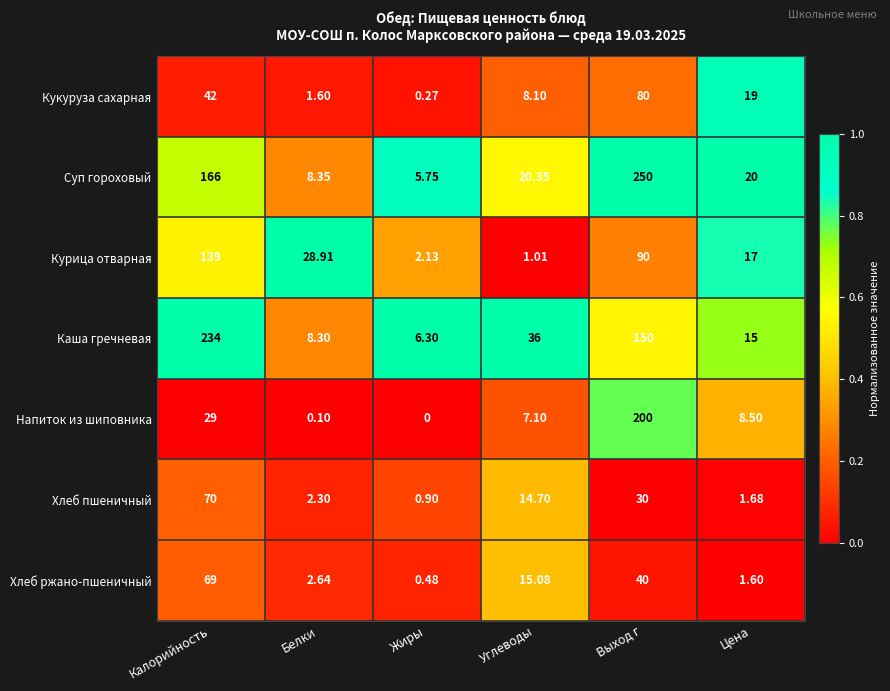

Between Белки and Выход г, which series saw the biggest shift?

Суп гороховый